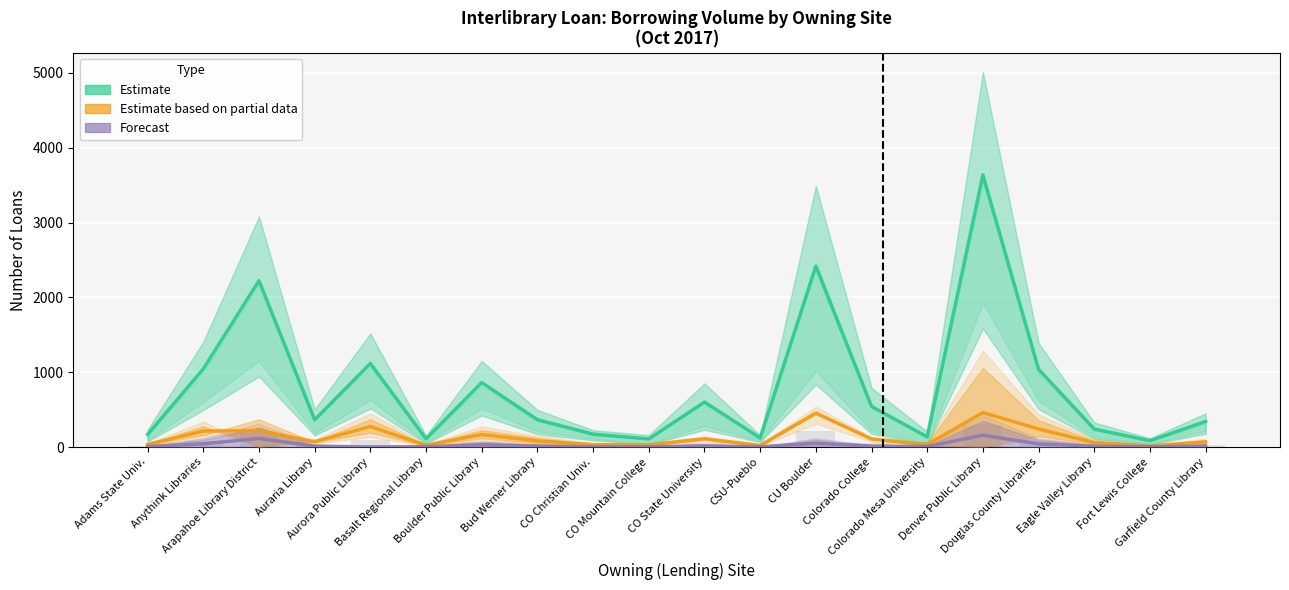

What is the label of the 9th bar from the left?

CO Christian Univ.